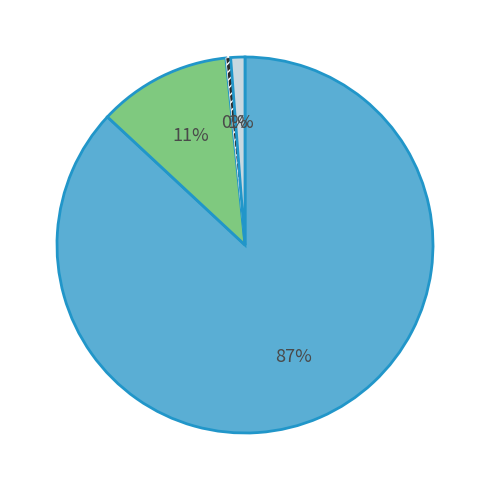

To the nearest percent, what is the average slice percentage?

25%